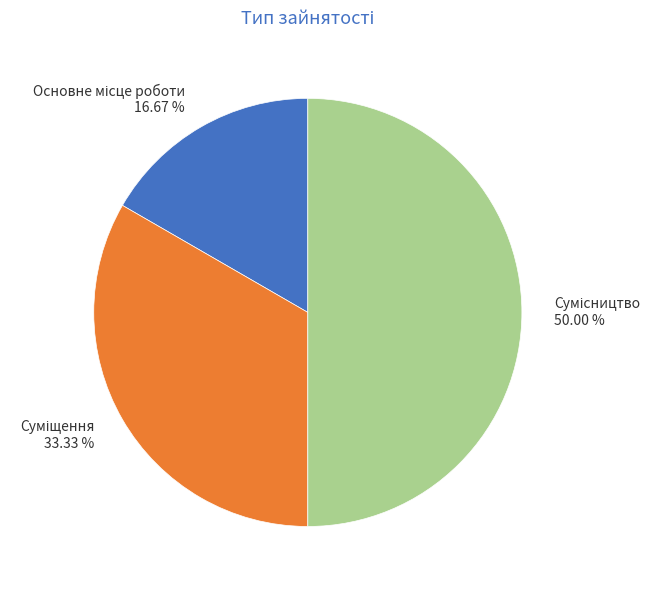

To the nearest percent, what is the difference between the largest and smallest slice percentages?

33%